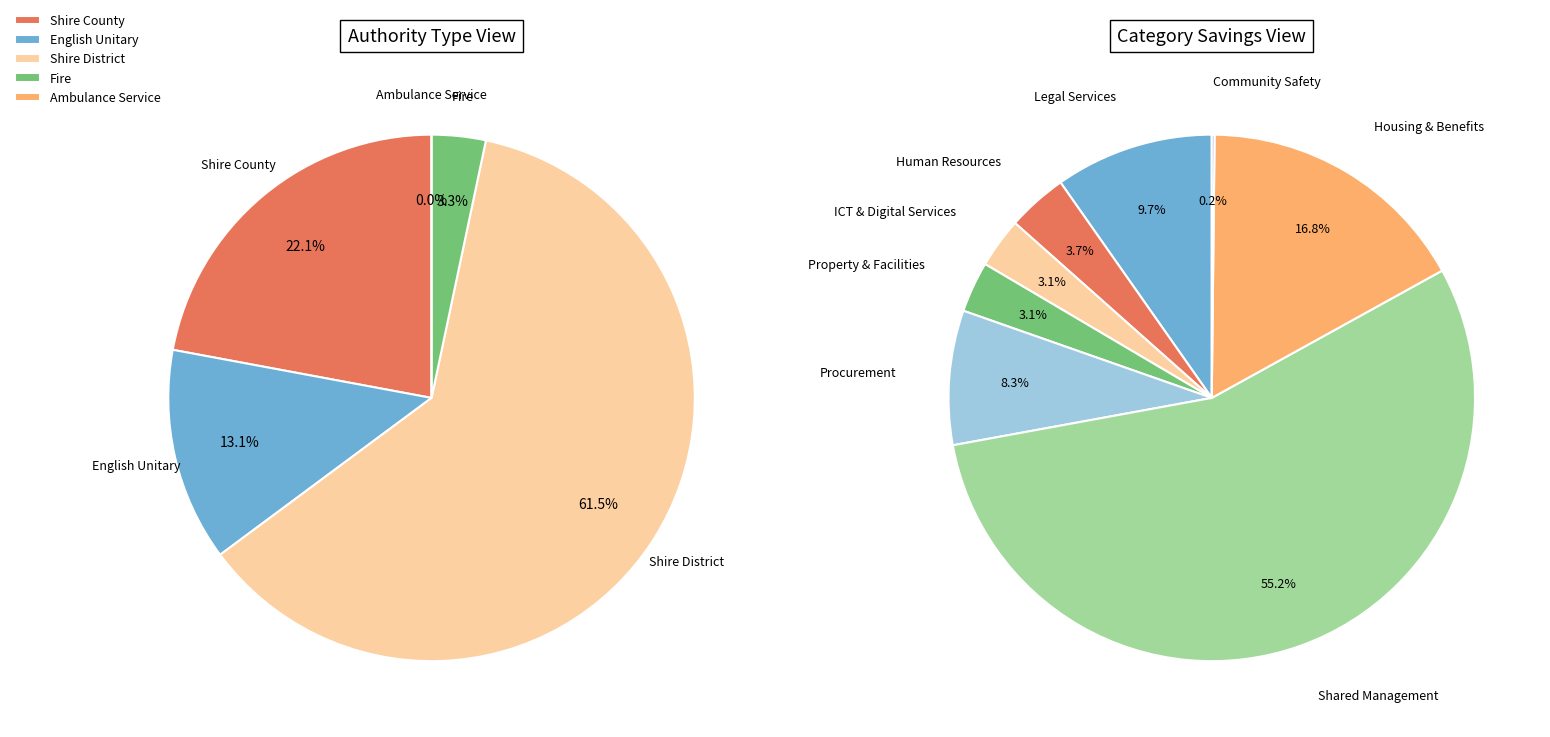

What is the change in value from Shire County to Shire District?

+39051270.8